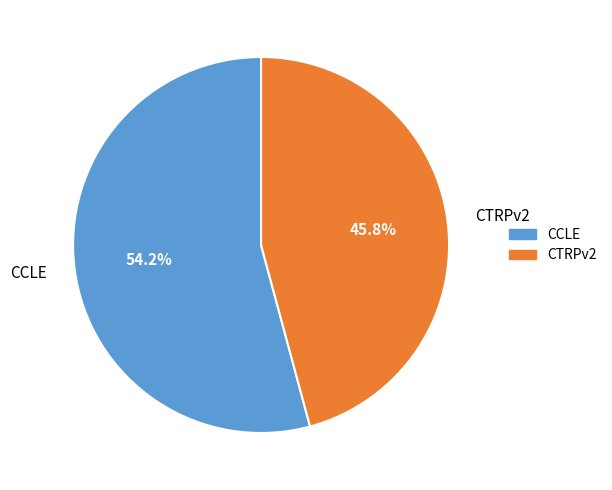

Count the number of slices in the pie.

2